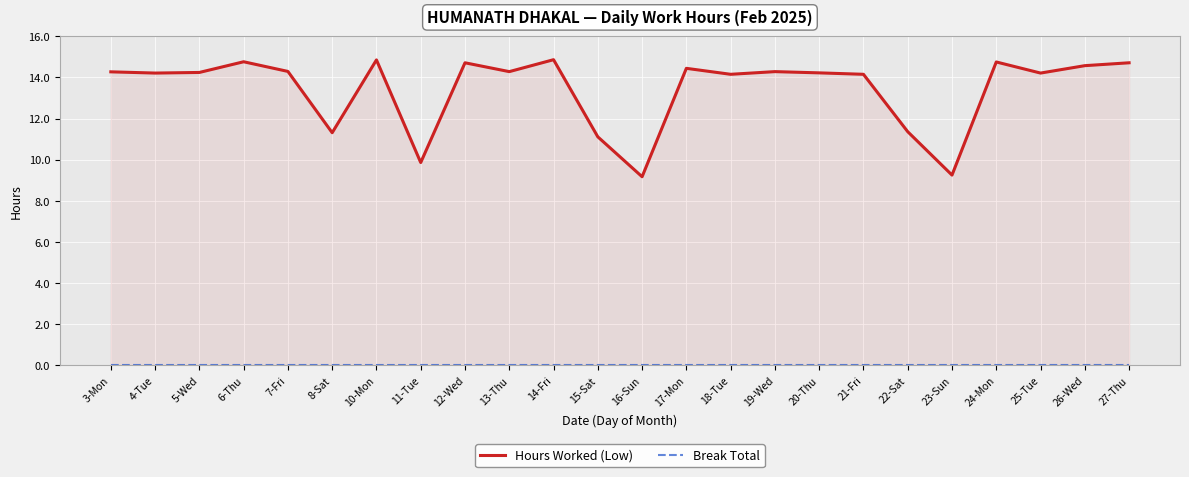

True or false: Break Total and Hours Worked (Low) cross at least once.

False